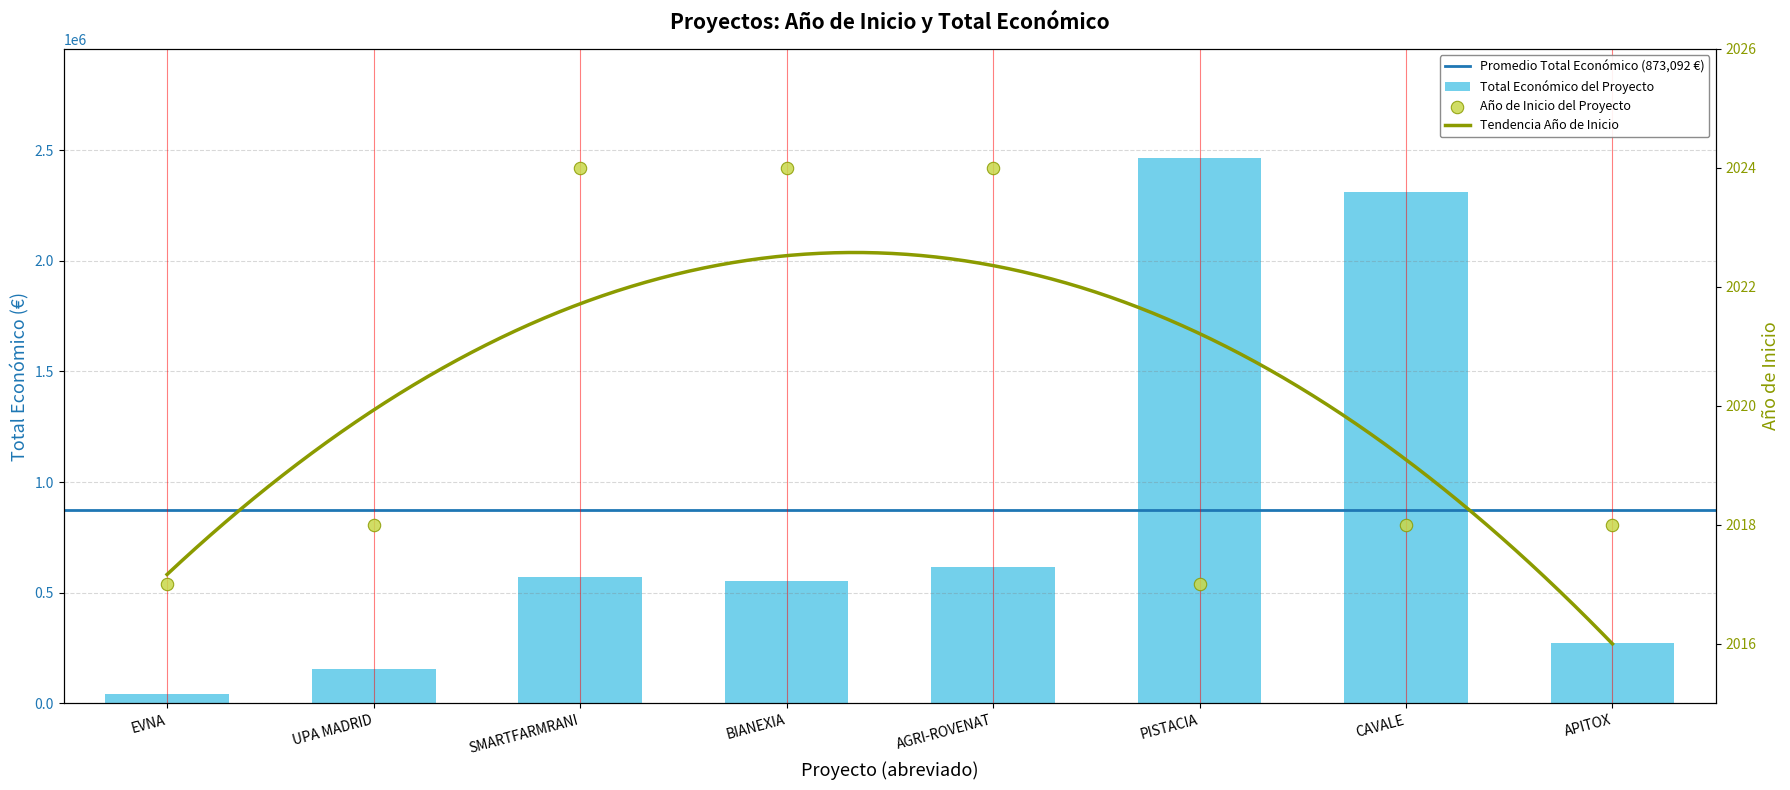

Which series has the widest spread of Y values?

Total económico